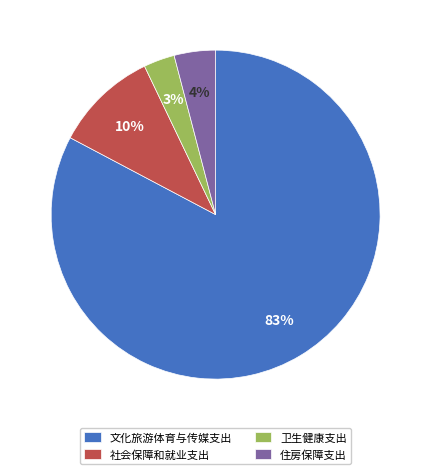

Is there a majority slice in this chart?

Yes